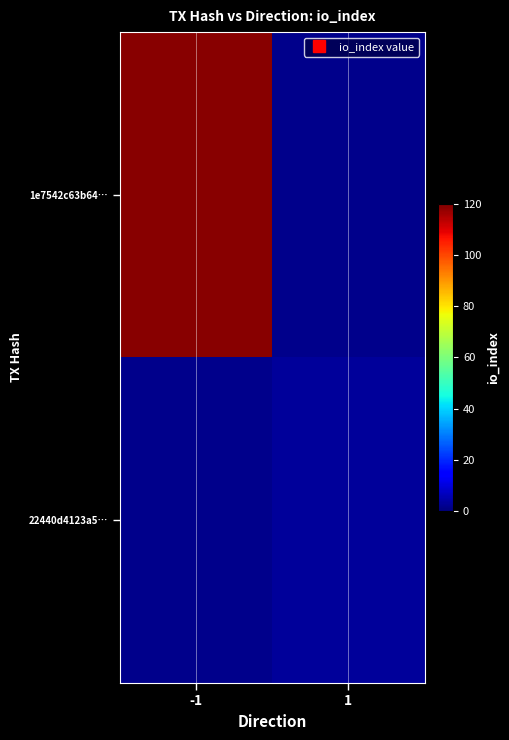

Rank the categories by 22440d4123a5… value from lowest to highest.

-1, 1